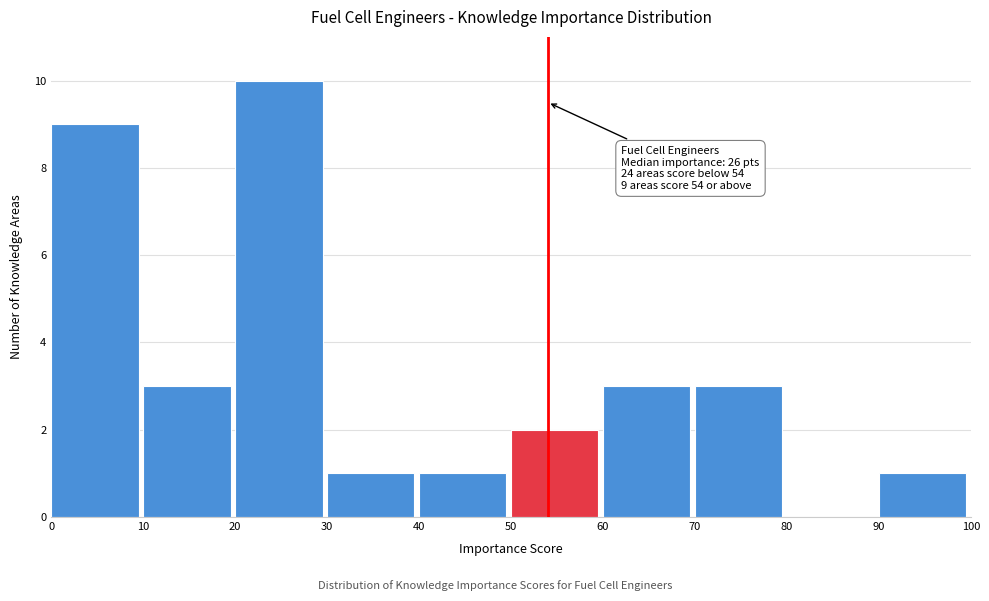

Over which range of the x-axis is the bar tallest?

20 to 30